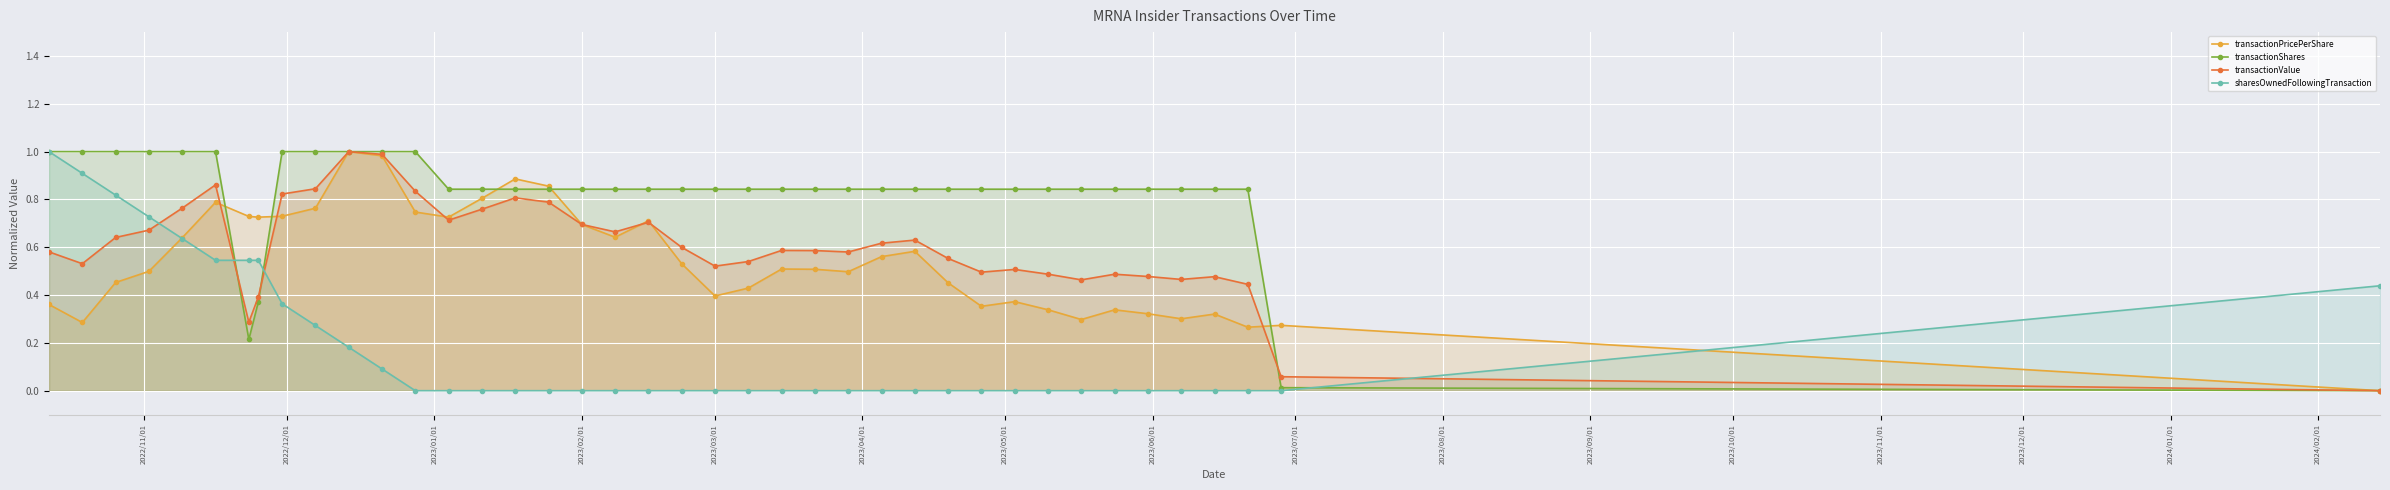

Which series has the largest total across all categories?

transactionShares